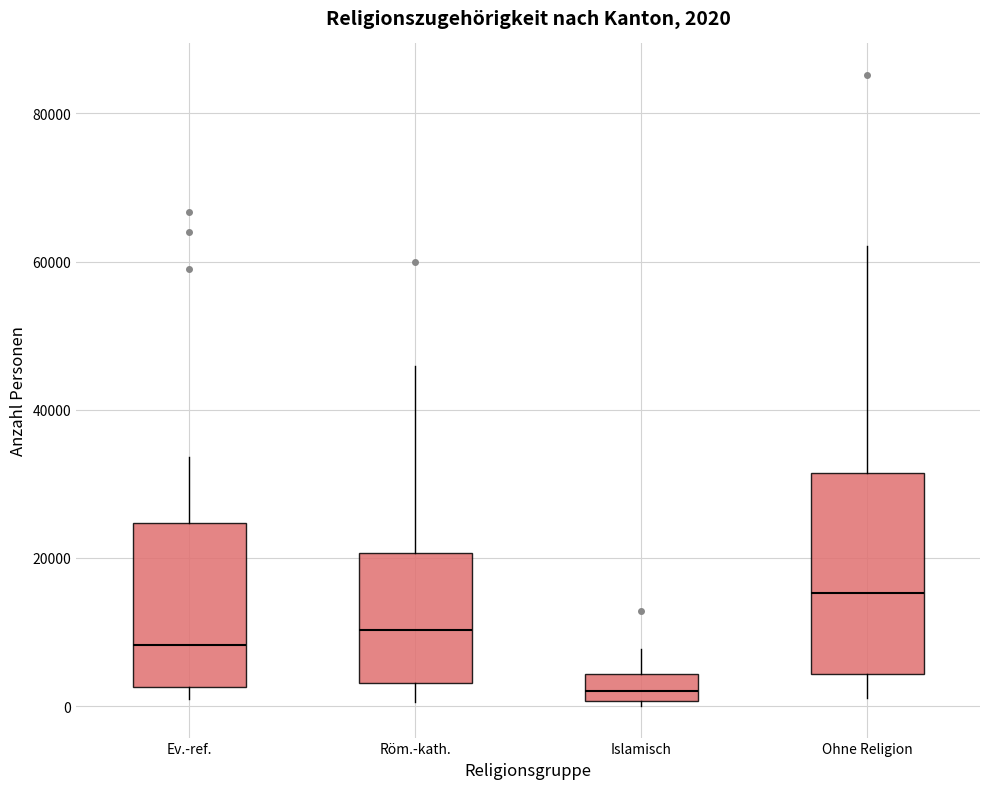

Which box's median line is the lowest?

Islamisch